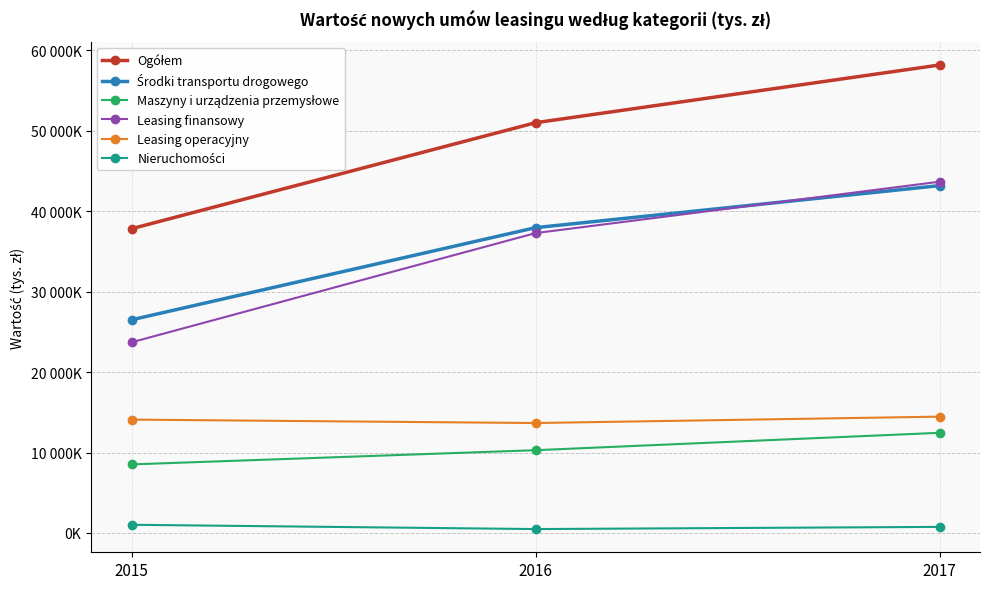

Reading right to left, transcribe all the data shown in this chart.

Ogółem: 58185463	51009054	37825905
Środki transportu drogowego: 43186033	37959187	26499699
Maszyny i urządzenia przemysłowe: 12451225	10289653	8522348
Leasing finansowy: 43672475	37283043	23702770
Leasing operacyjny: 14461266	13667081	14092861
Nieruchomości: 753269	481807	1016770